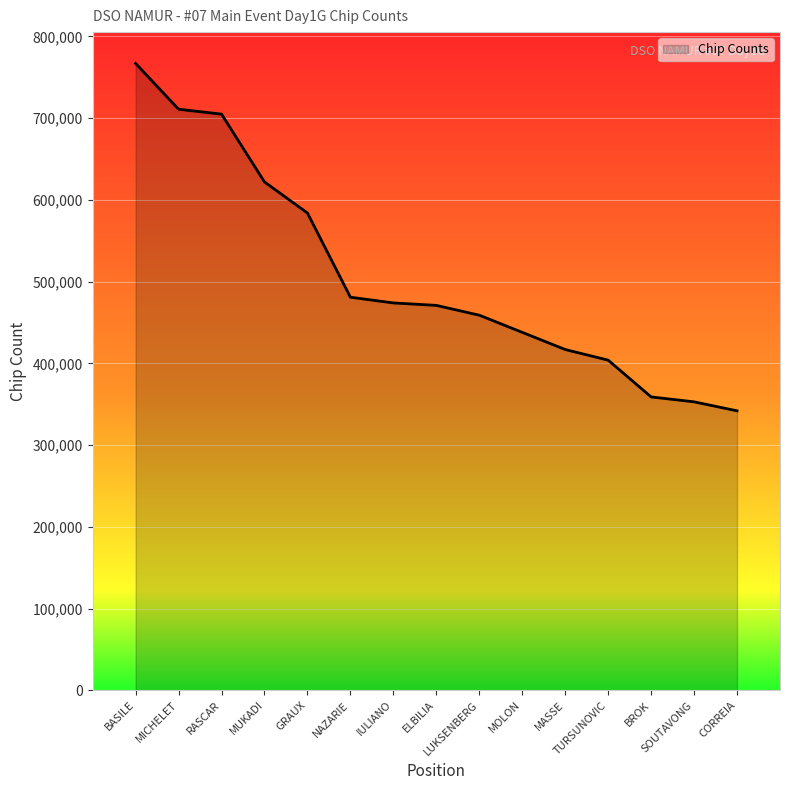

Does the chart display data point markers on the line(s)?

No